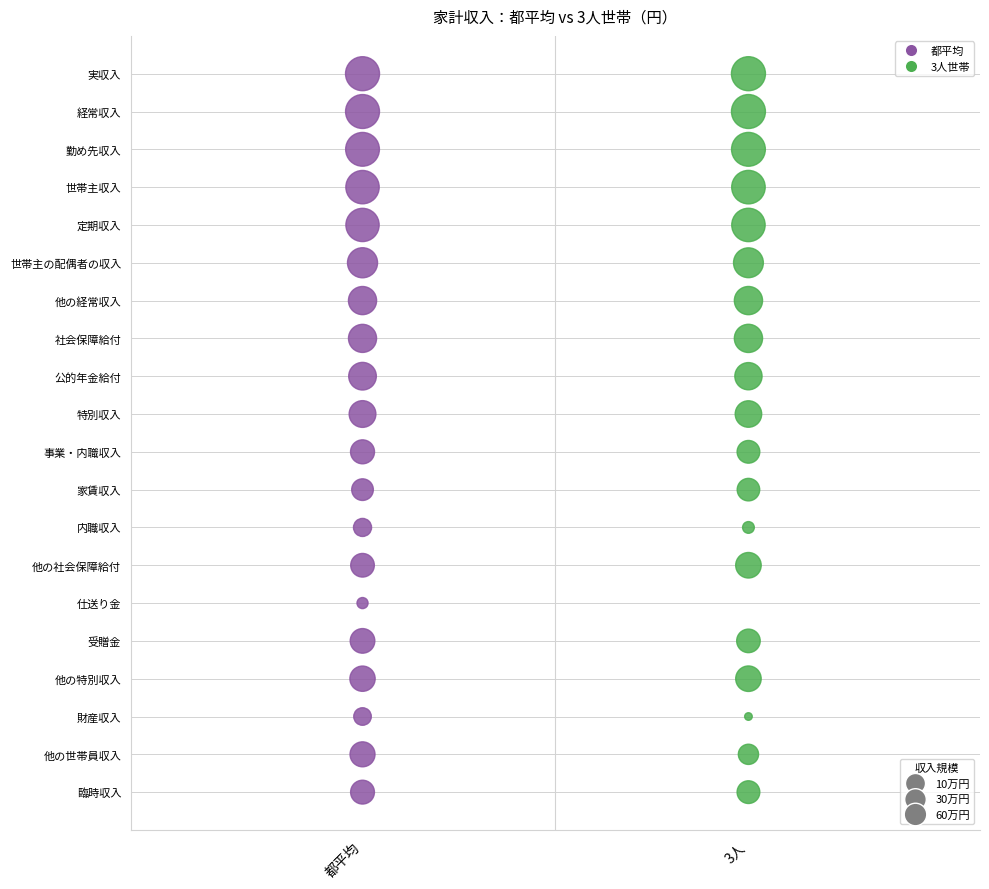

What are all the series names shown in the legend?

都平均, 3人世帯